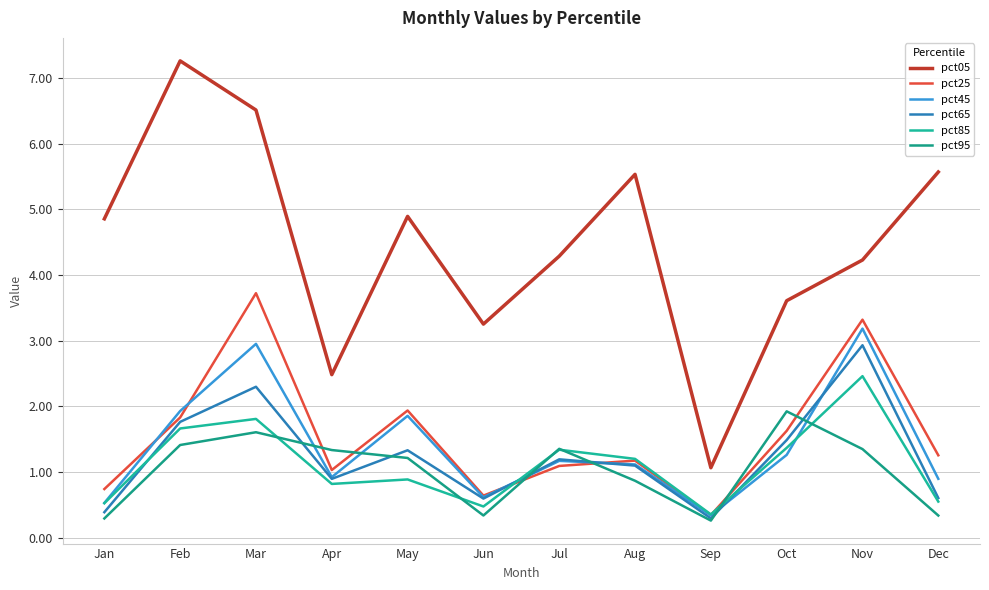

What is the value of the pct25 point at the 8th from the left?

1.2